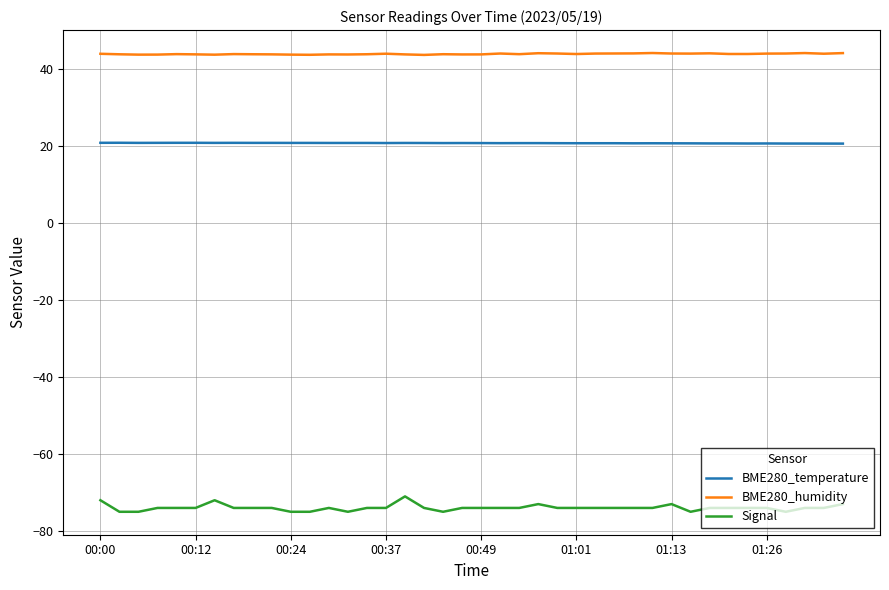

Which series has the largest total across all categories?

BME280_humidity